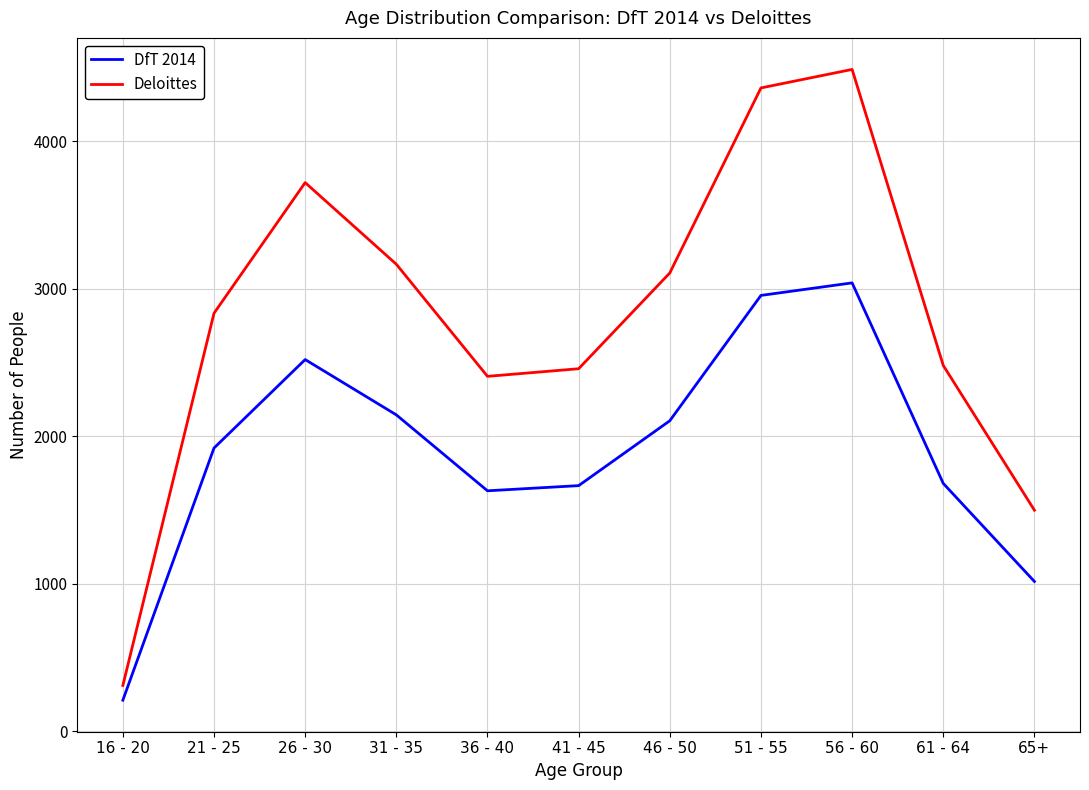

True or false: DfT 2014 and Deloittes intersect in this chart.

False